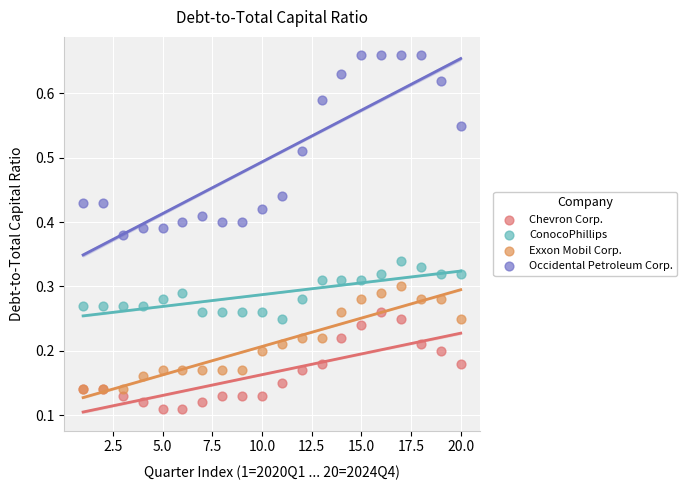

Which series contains the lowest Y value?

Chevron Corp.